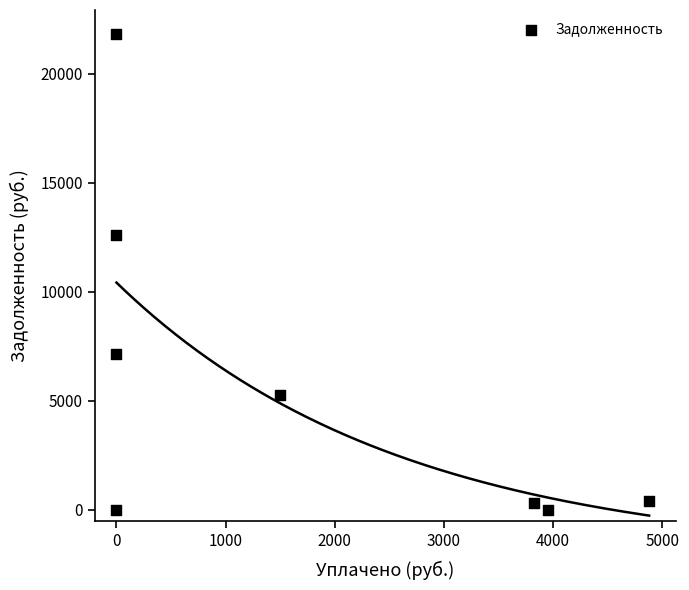

What Y value in the scatter plot is closest to 10907?

12615.8